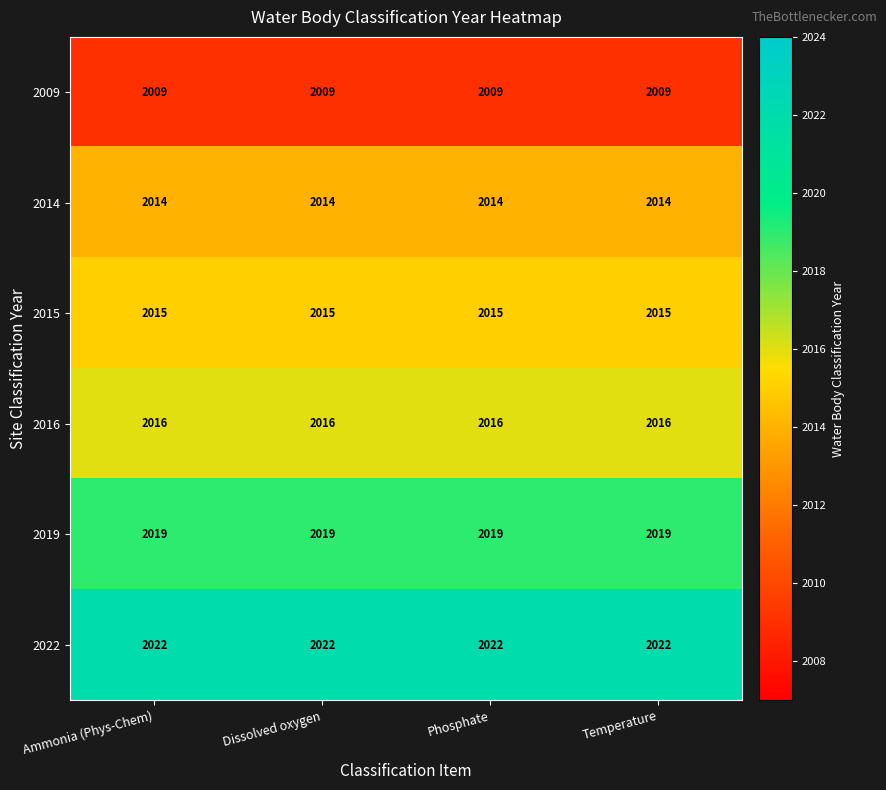

Which series has the largest total across all categories?

2022